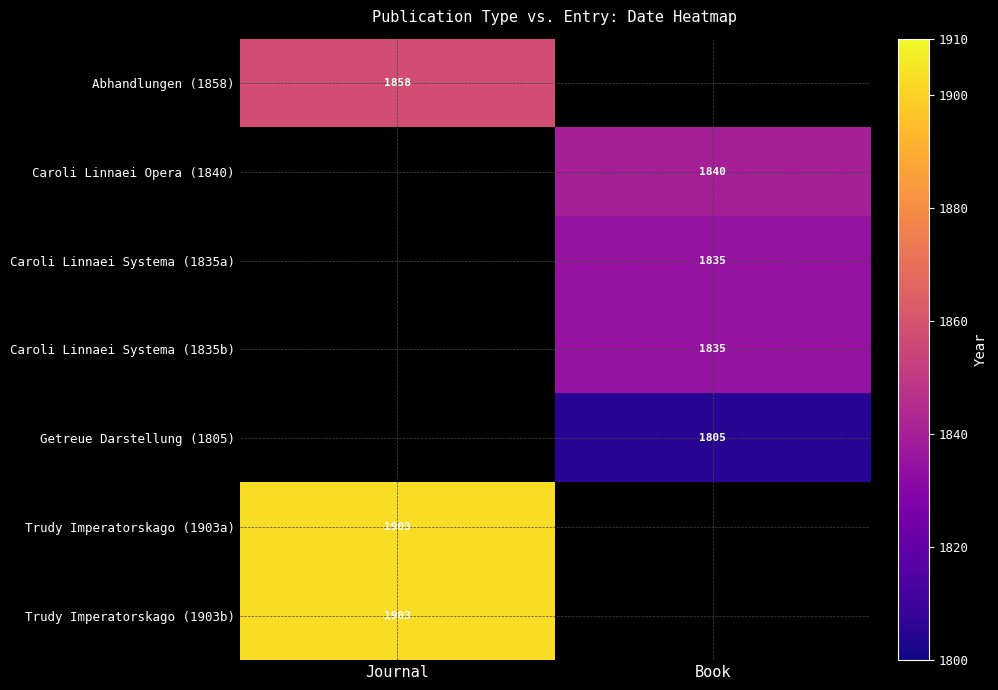

How many distinct data groups are displayed?

7